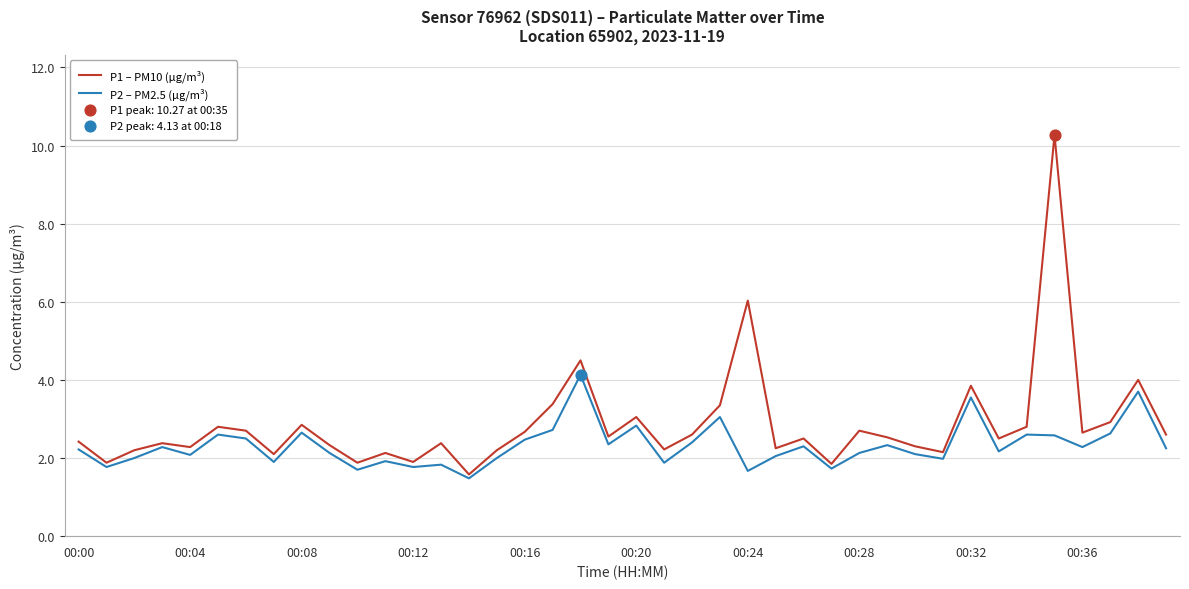

Which series has the widest spread of values?

P1 – PM10 (µg/m³)